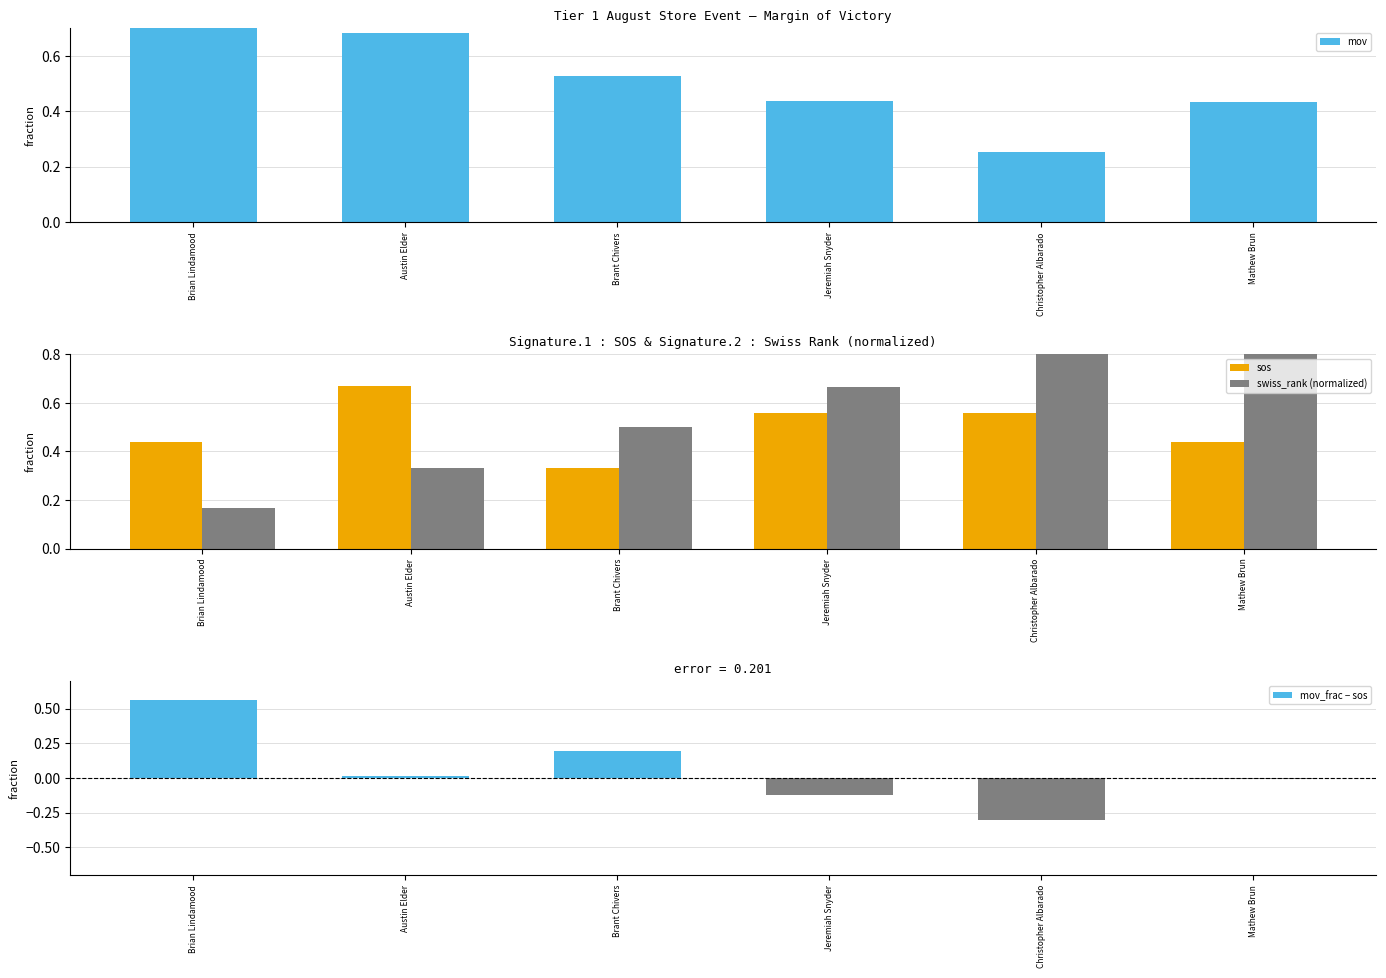

What is the difference between the second highest and second lowest values in the sos series?

0.1